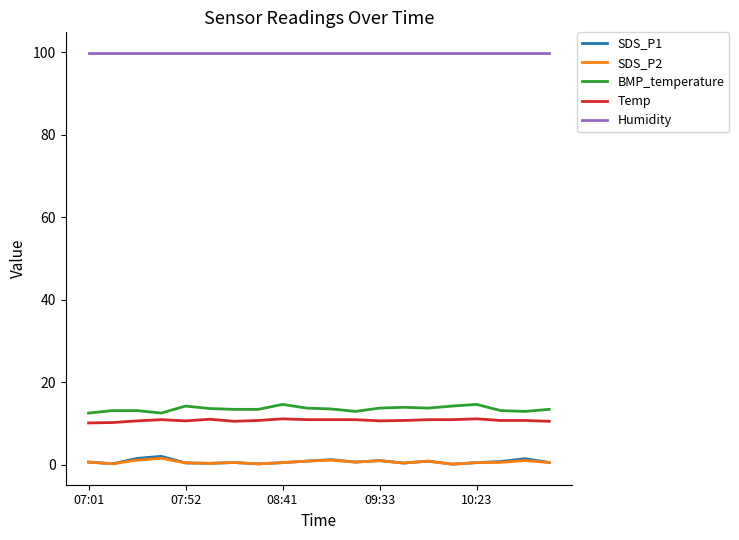

True or false: Temp and BMP_temperature intersect in this chart.

False